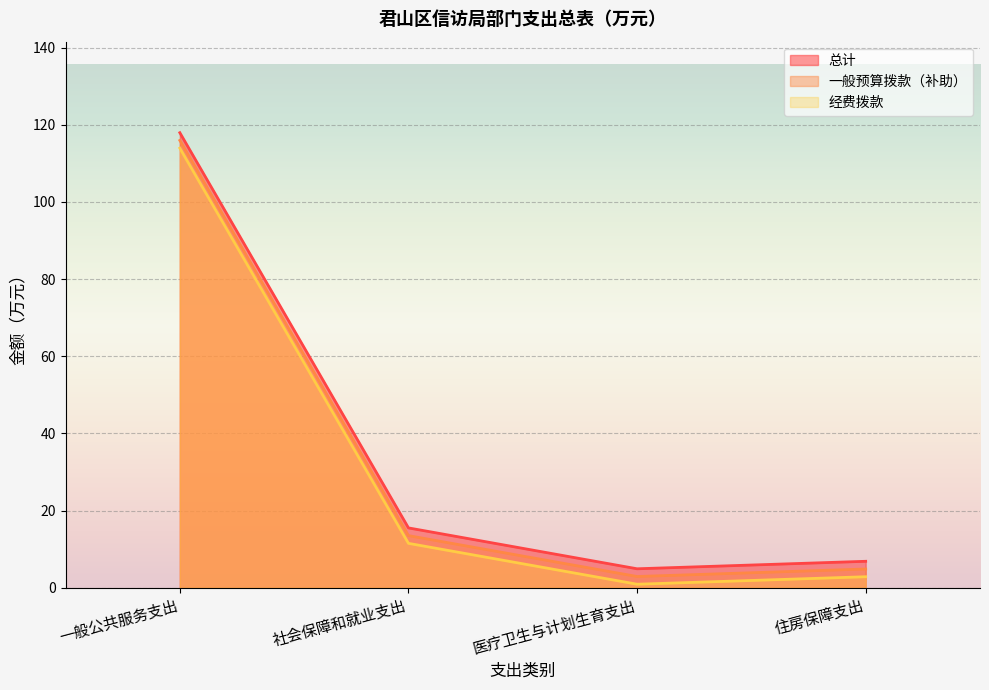

How many lines are shown in the chart?

3